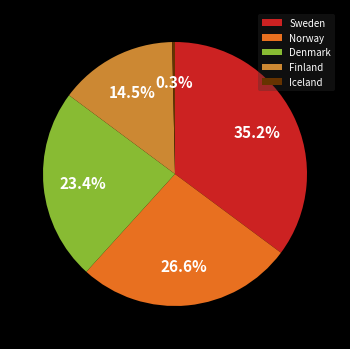

Which has a higher value, Finland or Norway?

Norway